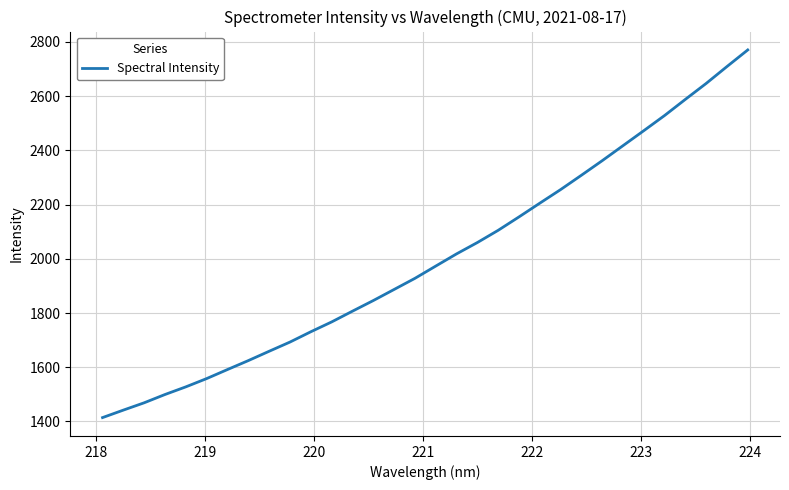

What is the average value?

2000.6